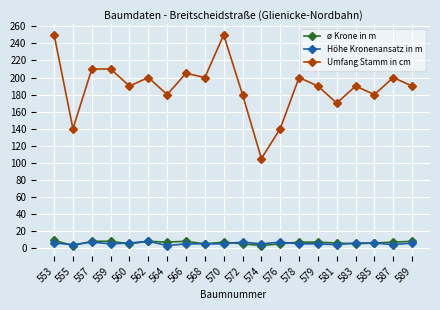

The value of ø Krone in m at 587 is 7. True or false?

True